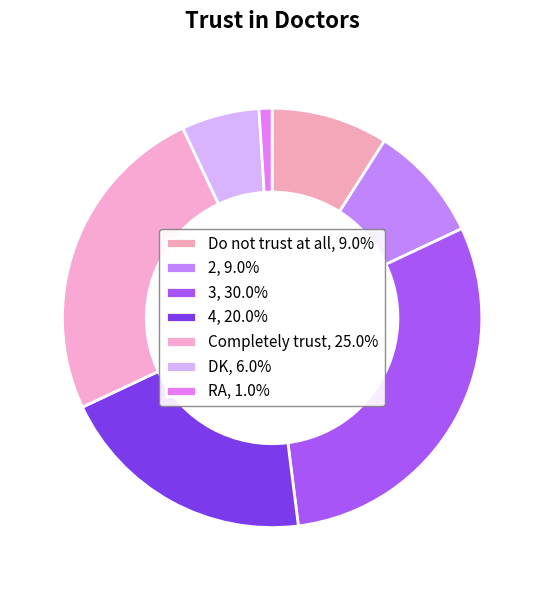

To the nearest percent, what is the difference between the largest and smallest slice percentages?

29%